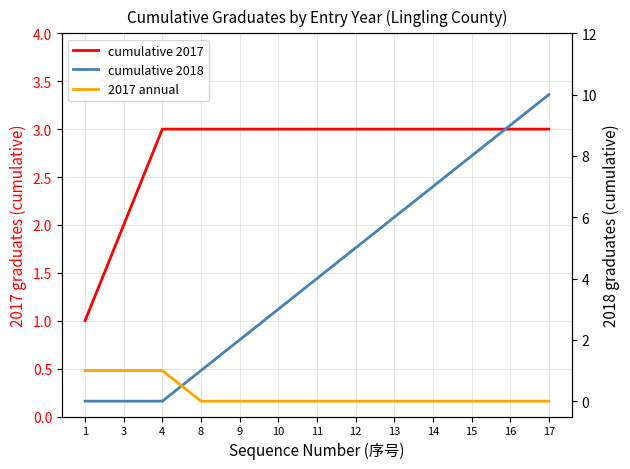

Reading left to right, transcribe all the data shown in this chart.

cumulative 2017: 1	2	3	3	3	3	3	3	3	3	3	3	3
cumulative 2018: 0	0	0	1	2	3	4	5	6	7	8	9	10
2017 annual: 1	1	1	0	0	0	0	0	0	0	0	0	0